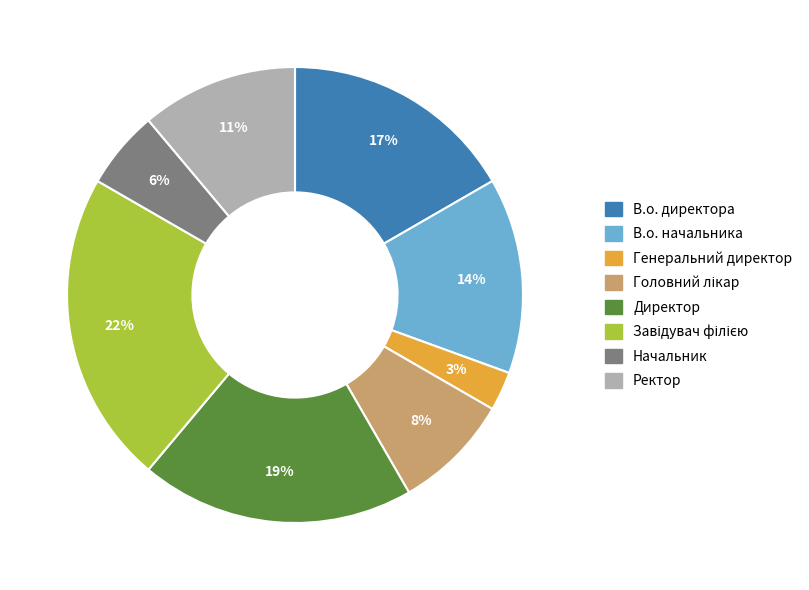

Count the number of slices in the pie.

8